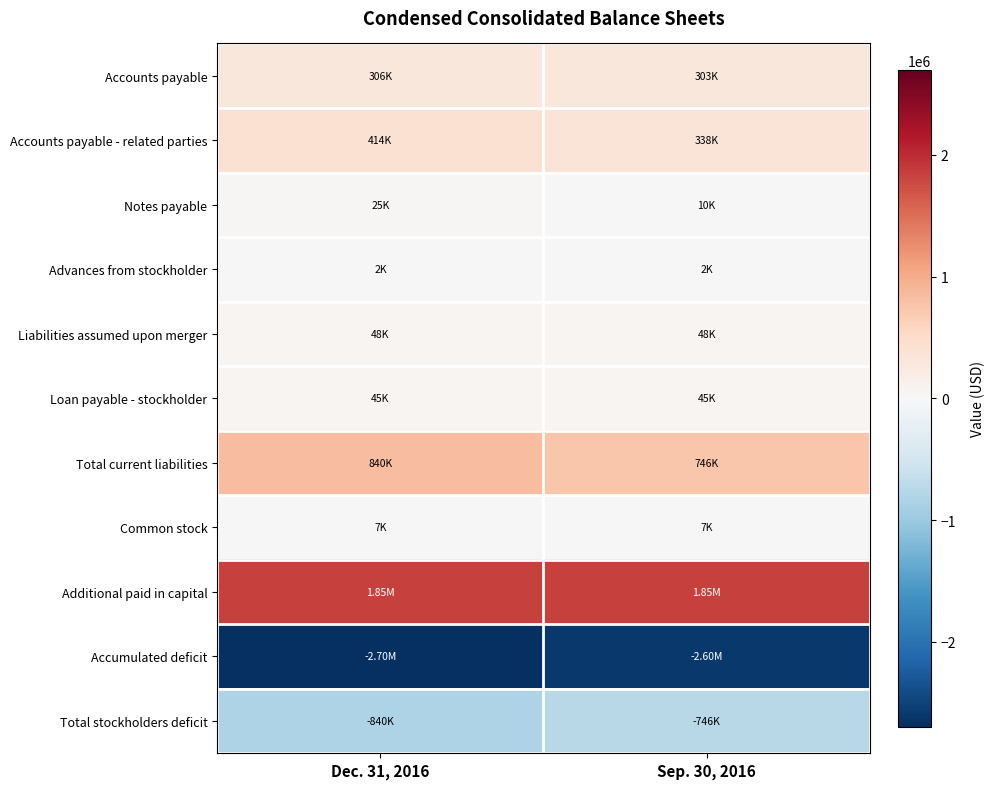

What is the maximum value shown in the chart?

1850940